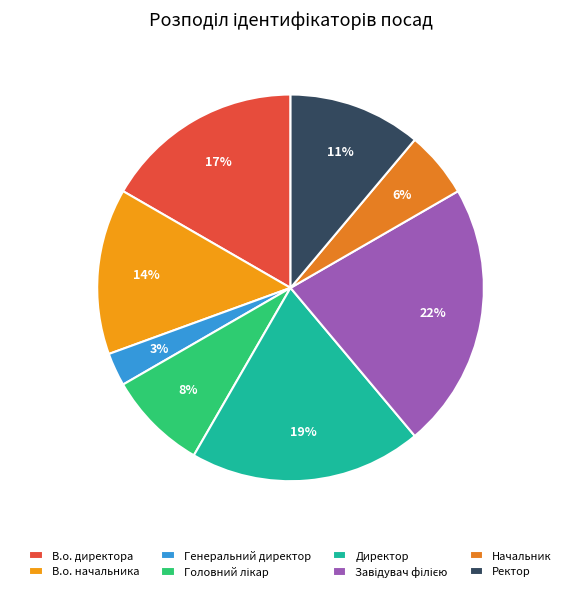

To the nearest percent, what portion does Ректор represent?

11%